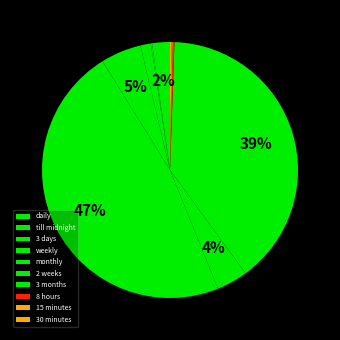

Is it true that 15 minutes is 1% of the pie?

False